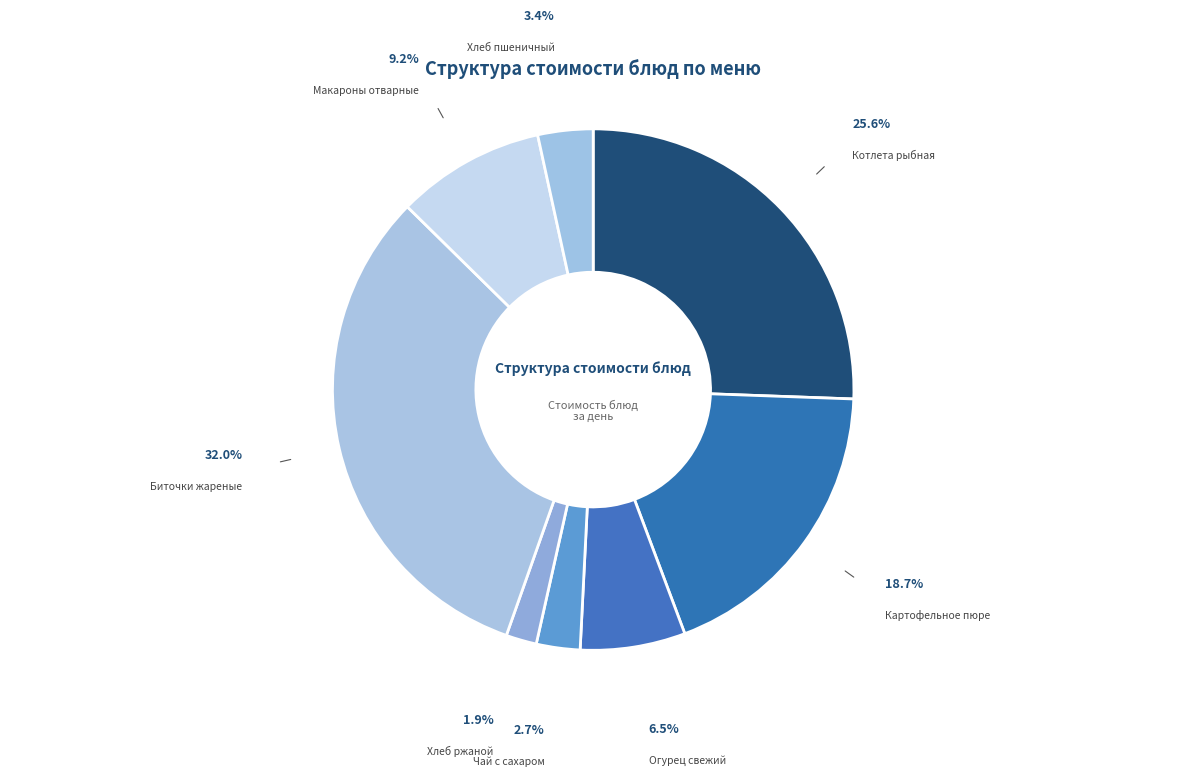

Rank the categories by value from highest to lowest.

Биточки жареные, Котлета рыбная, Картофельное пюре, Макароны отварные, Огурец свежий, Хлеб пшеничный, Чай с сахаром, Хлеб ржаной